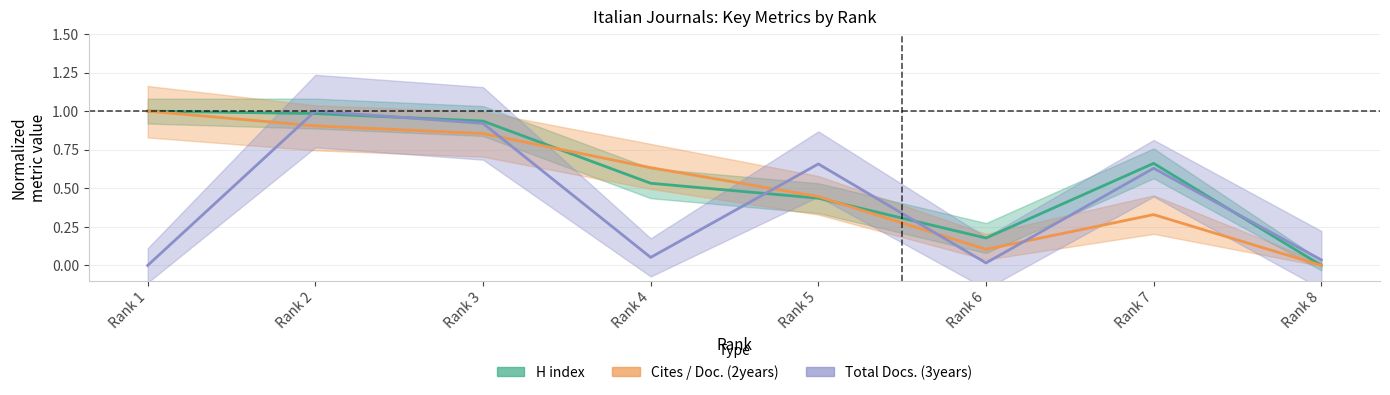

Between which two adjacent categories do Total Docs. (3years) and H index first intersect?

Rank 1 and Rank 2